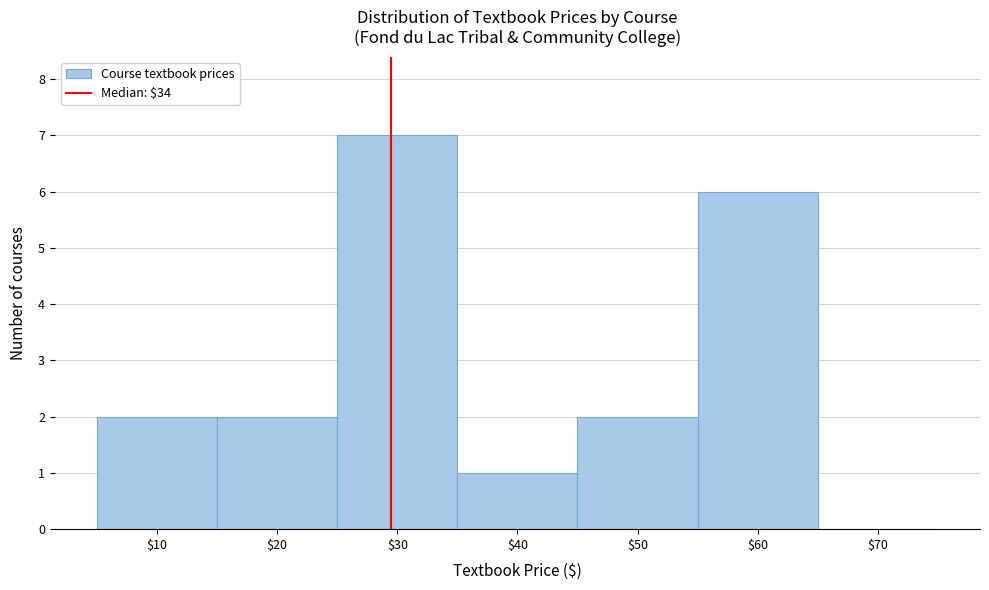

What is the greatest value displayed?

7